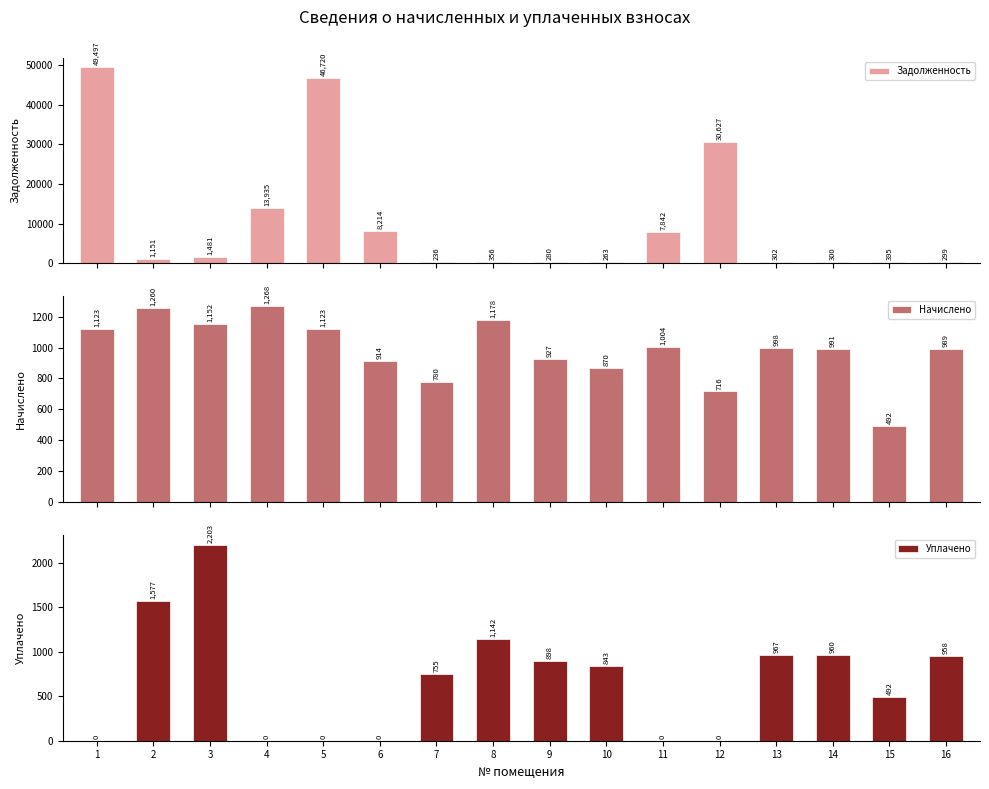

What is the sum of all Уплачено values?

10794.8